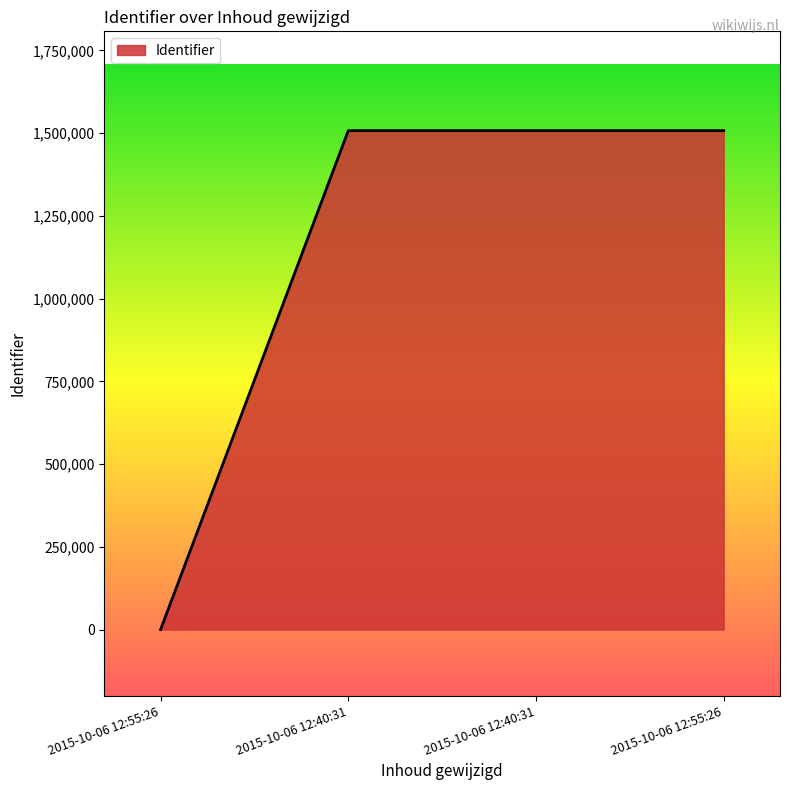

What is the difference between the second highest and minimum values?

1507432